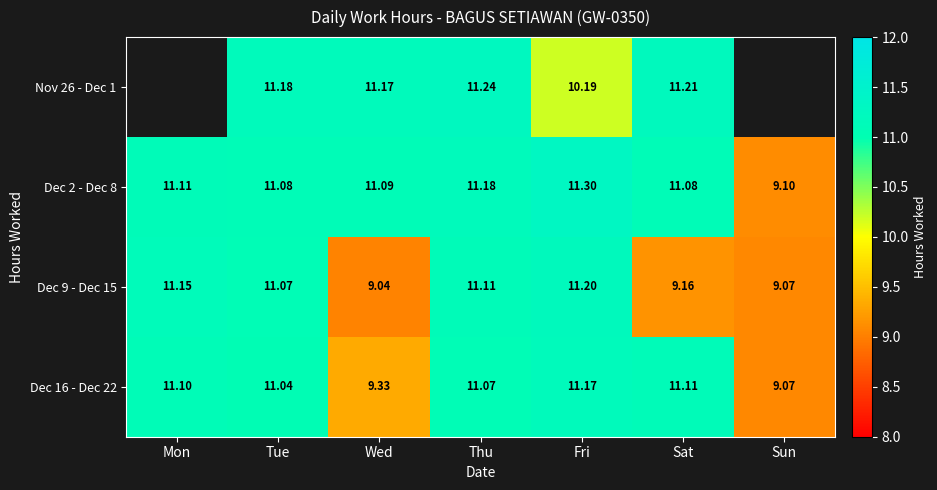

At which label does Dec 2 - Dec 8 reach its minimum?

Sun